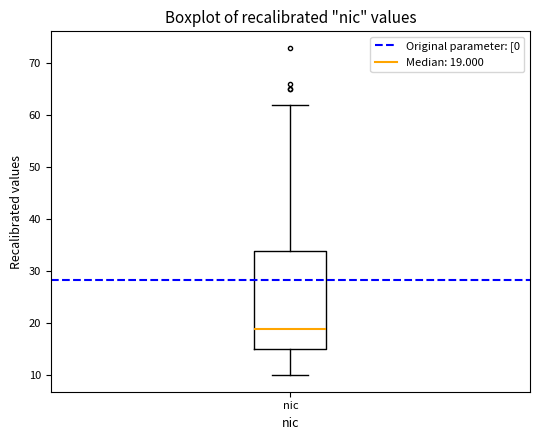

Read this box plot against the y-axis: the position of the median line, the range covered by the box, and the ends of both whiskers. The values are not printed on the chart, so give them approximately, as read against the axis.

median 19, box 15 to 34, whiskers 10 to 62